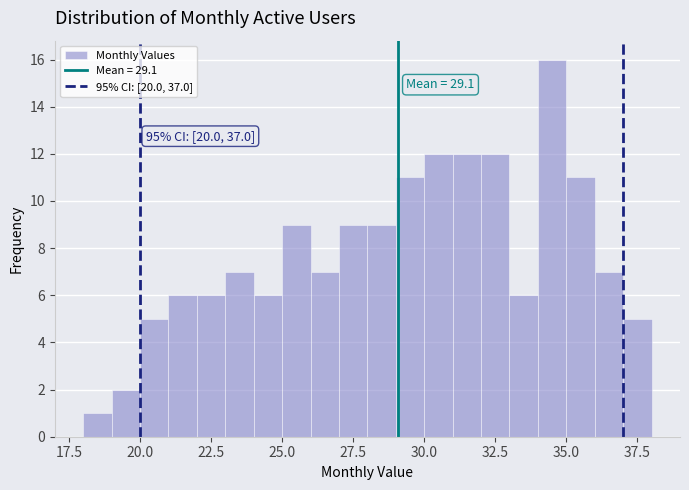

Read against the x-axis, roughly where is the centre of the tallest bar?

34.5